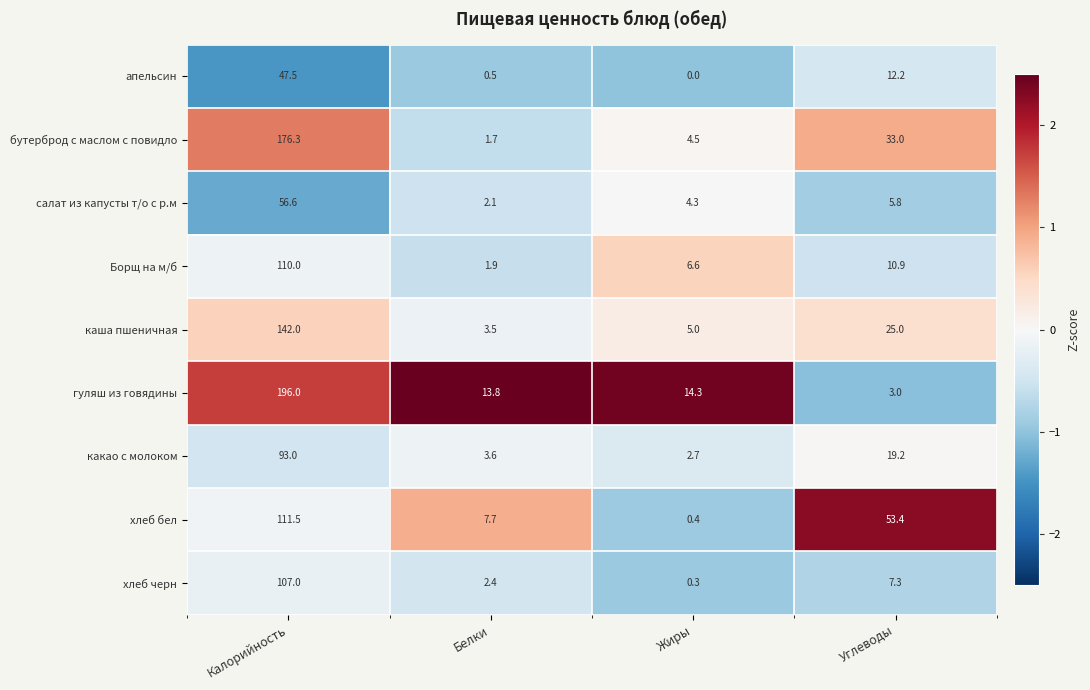

At which category is the sum across all series the highest?

Калорийность